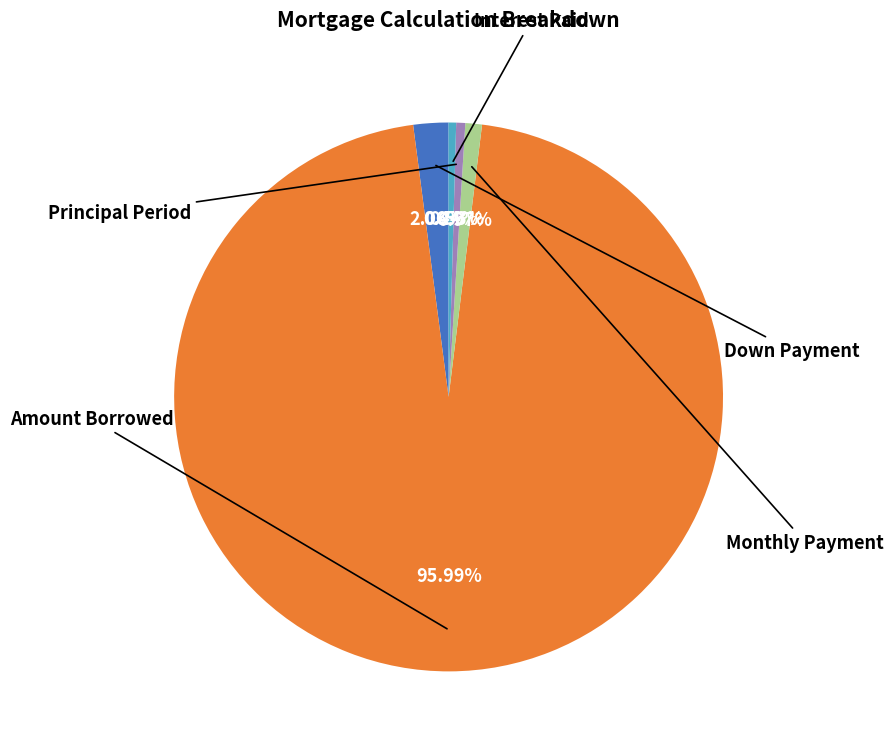

Is there any slice that represents more than half of the pie?

Yes